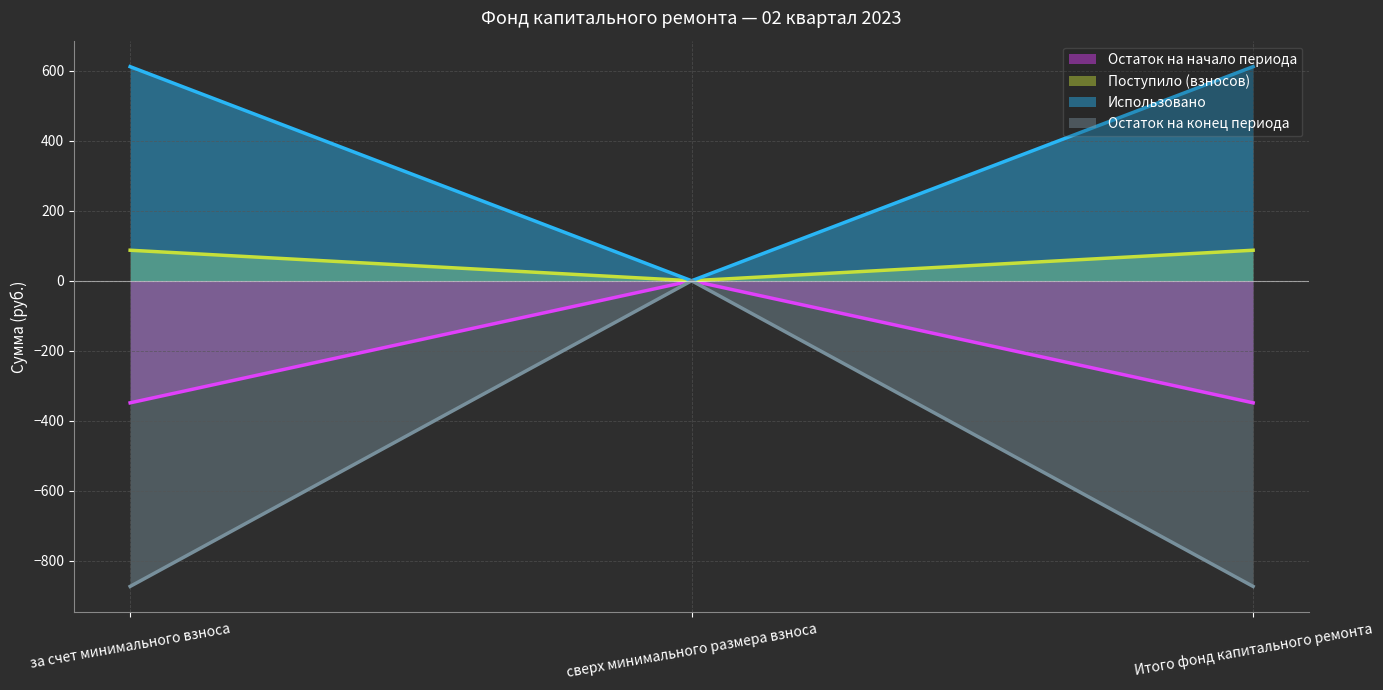

Where does the Поступило (взносов) series first go above -348?

сверх минимального размера взноса